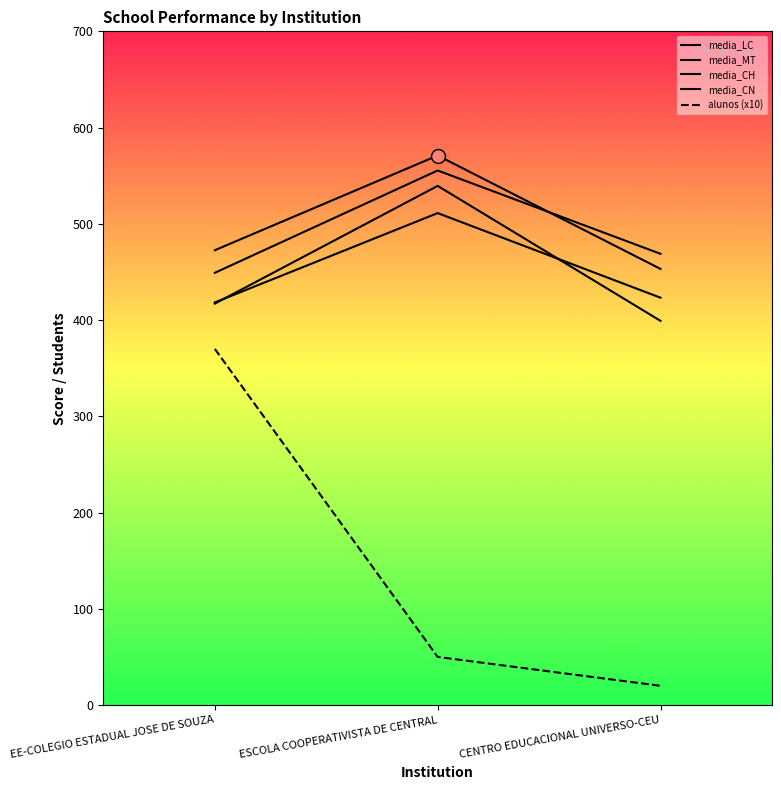

Which series reaches the minimum Y coordinate?

alunos (x10)